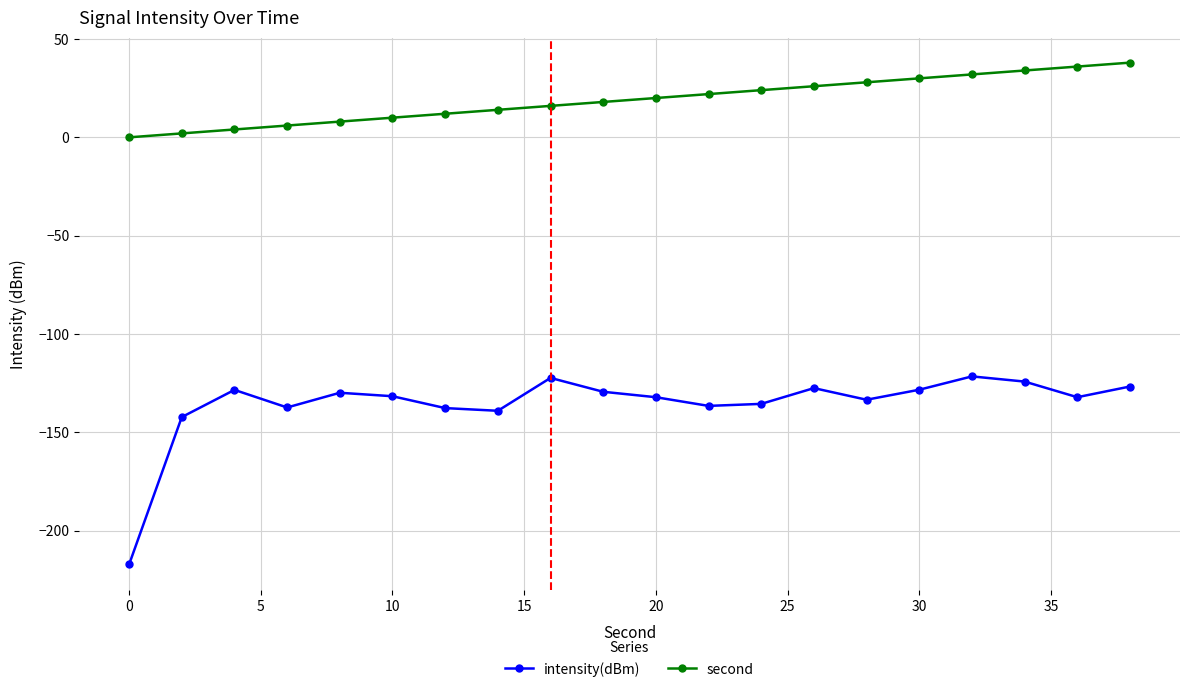

True or false: intensity(dBm) and second cross at least once.

False